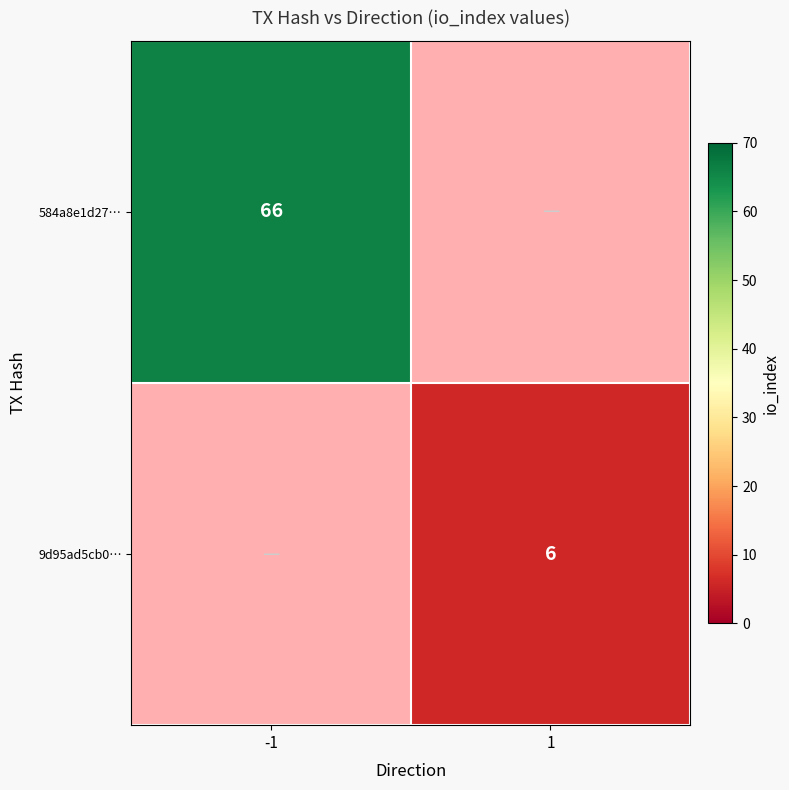

The 9d95ad5cb0… series shows 1.4 at 1. True or false?

False